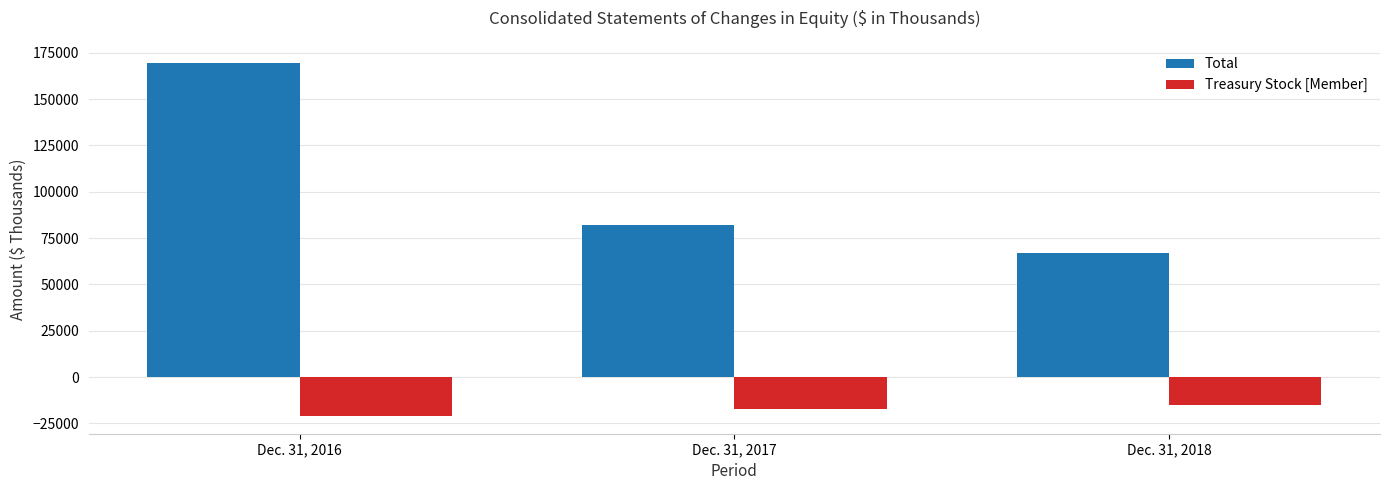

How many distinct data groups are displayed?

2